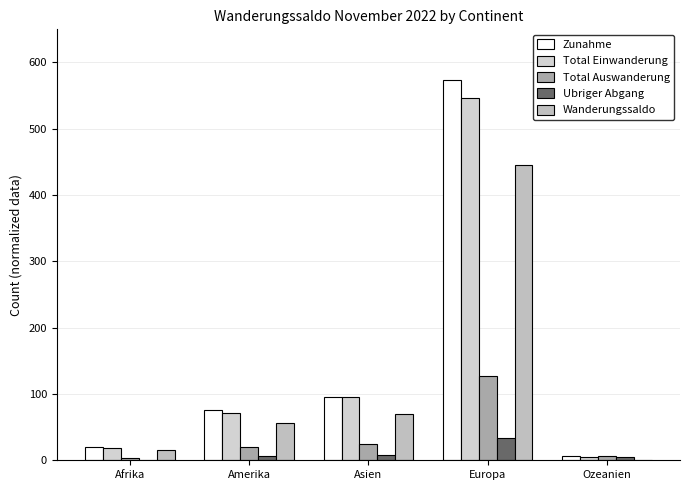

What position from the left is Amerika?

2